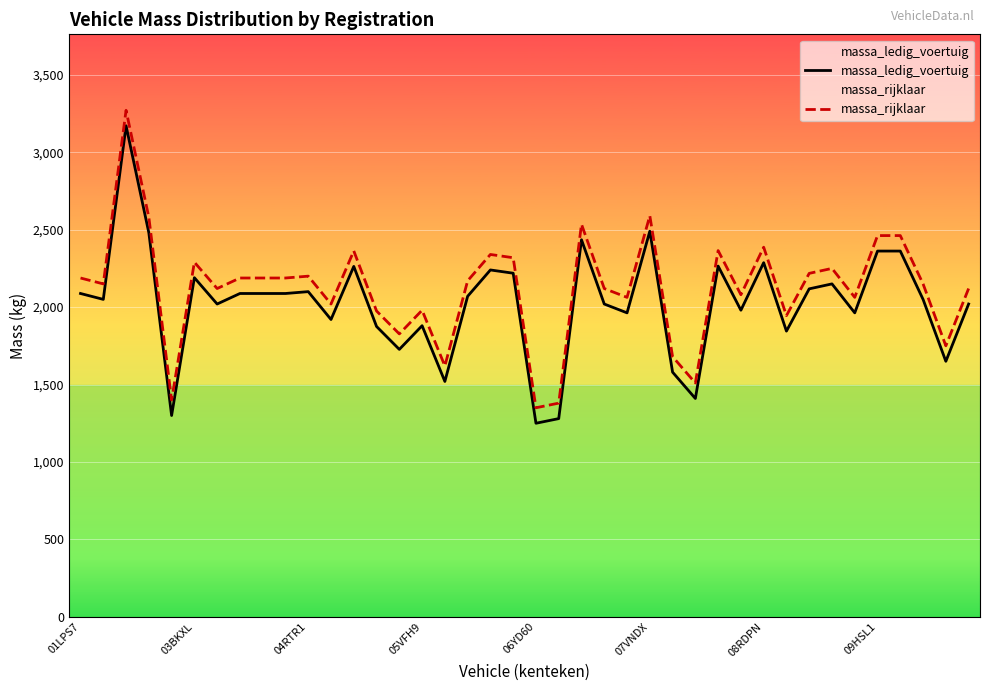

Is it true that massa_rijklaar equals 3621 at 33?

False